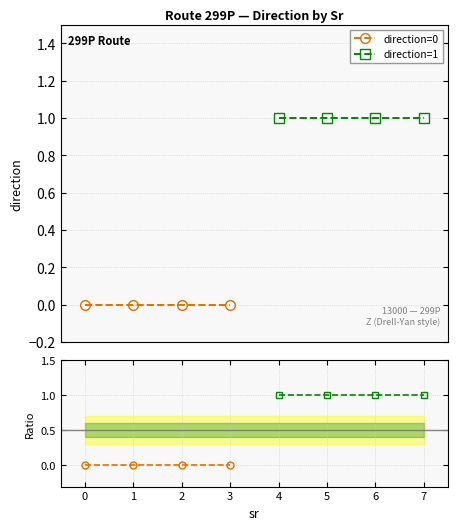

What are all the series names shown in the legend?

direction=0, direction=1